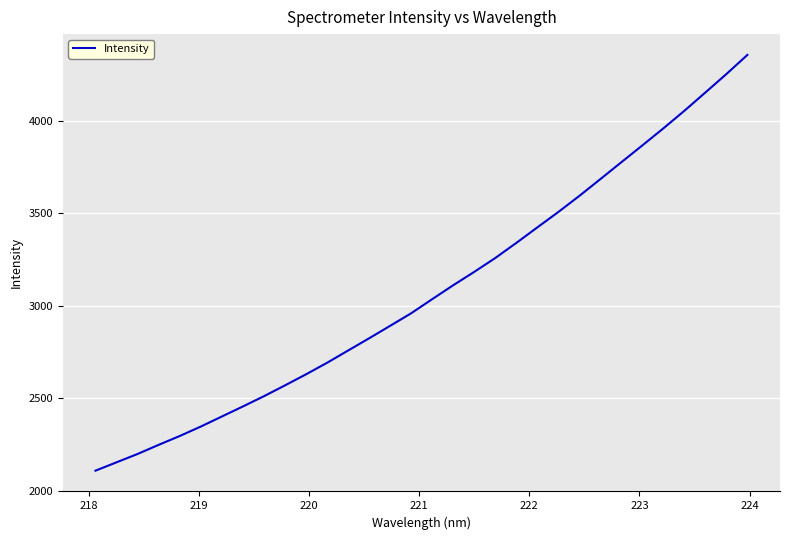

What is the minimum value shown in the chart?

2107.7